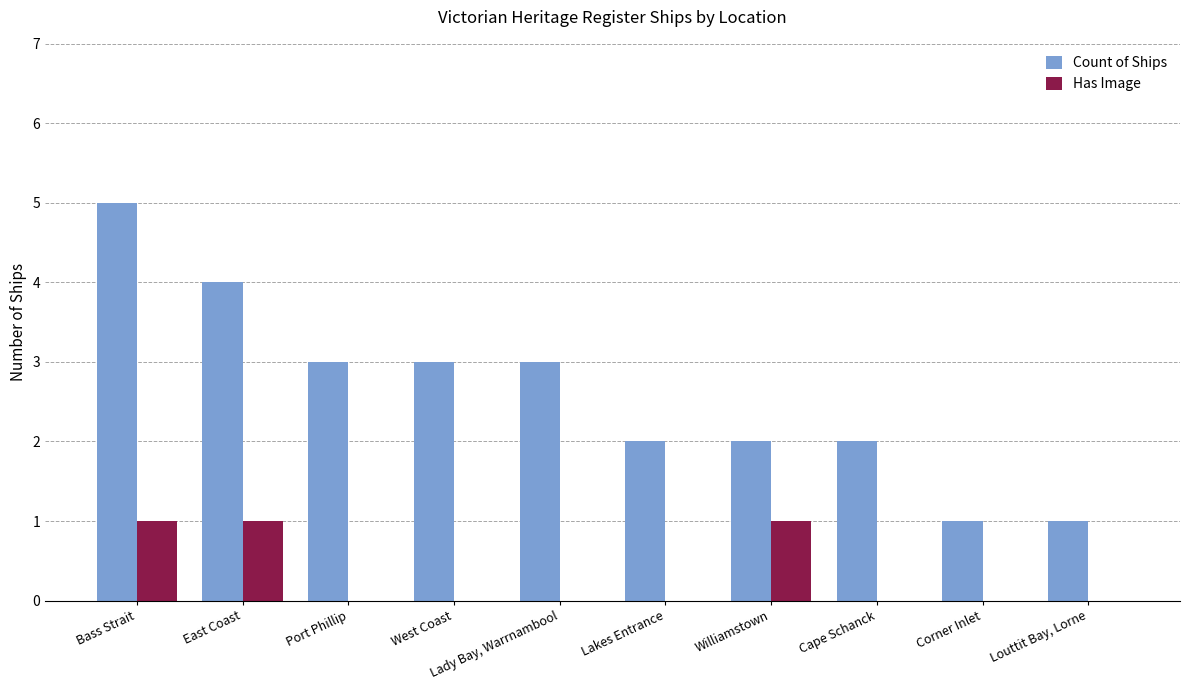

What is the maximum value shown in the chart?

5